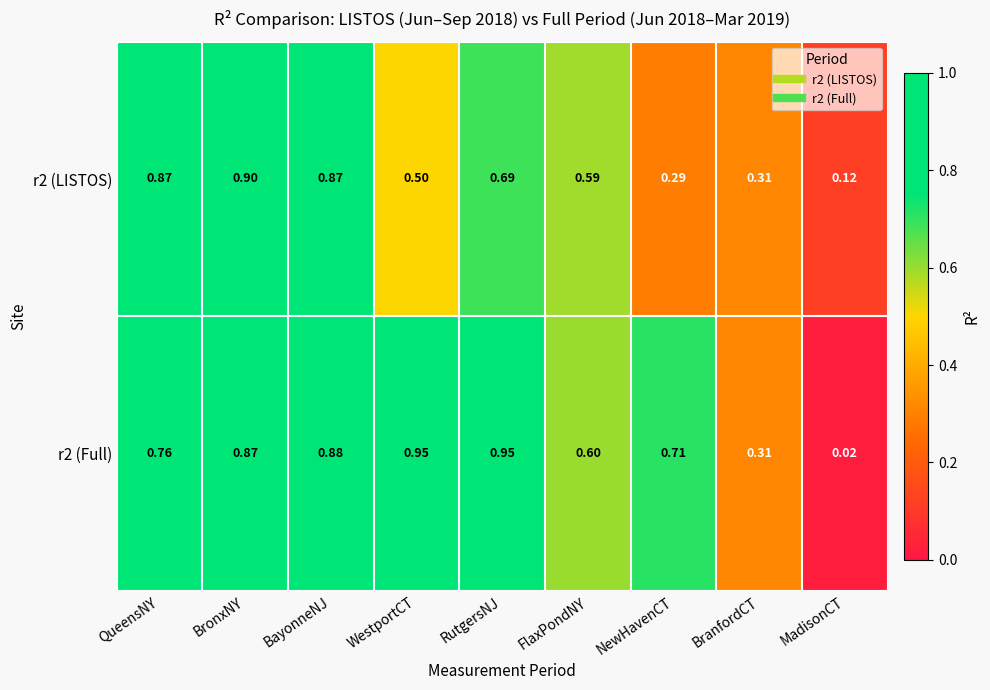

Where is r2 (LISTOS) nearest to the value 0?

MadisonCT